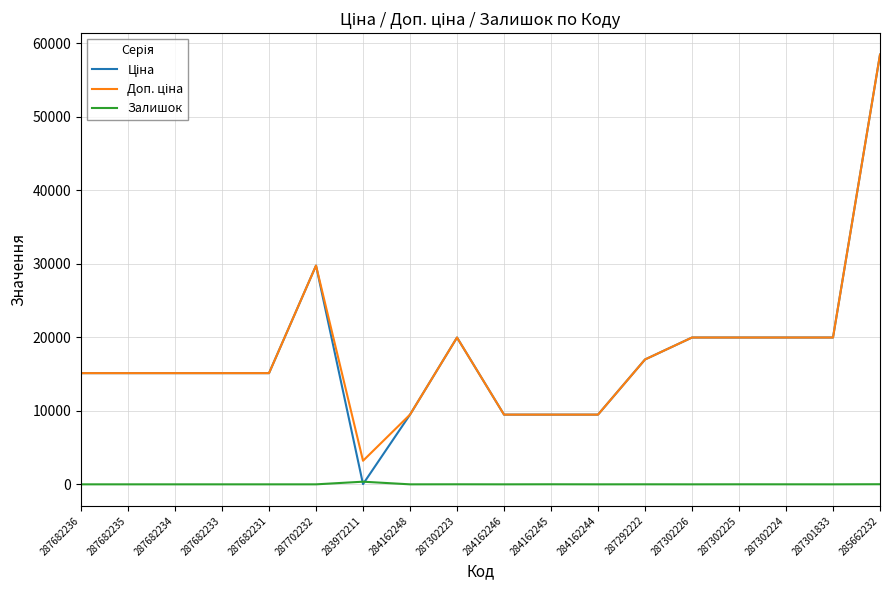

At which category is the sum across all series the highest?

285662232